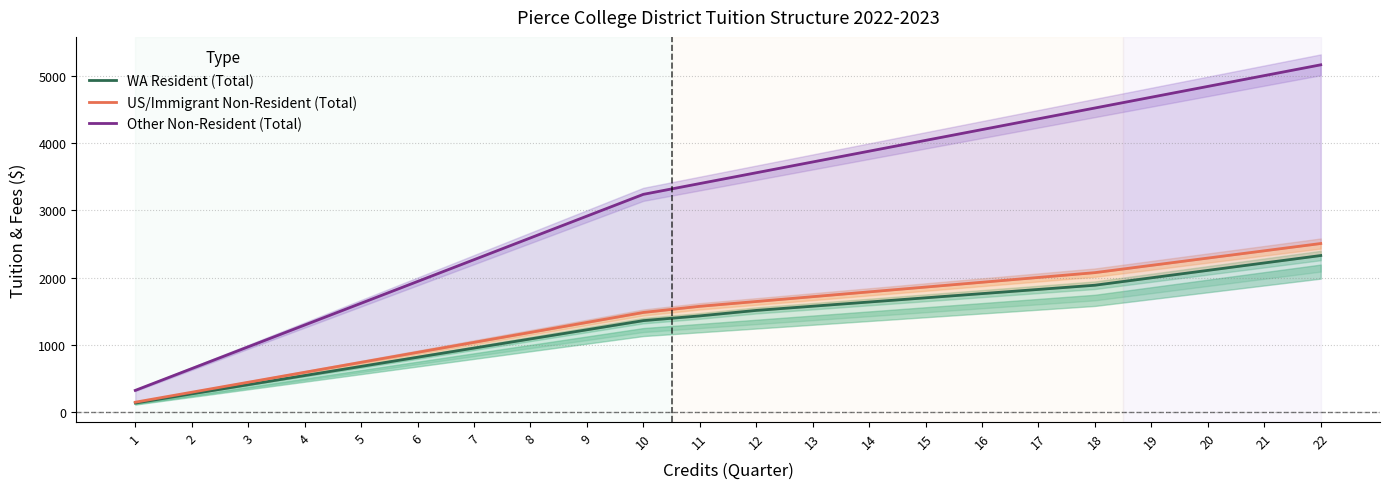

What is the difference between the maximum and minimum values in the US/Immigrant Non-Resident (Total) series?

2359.7